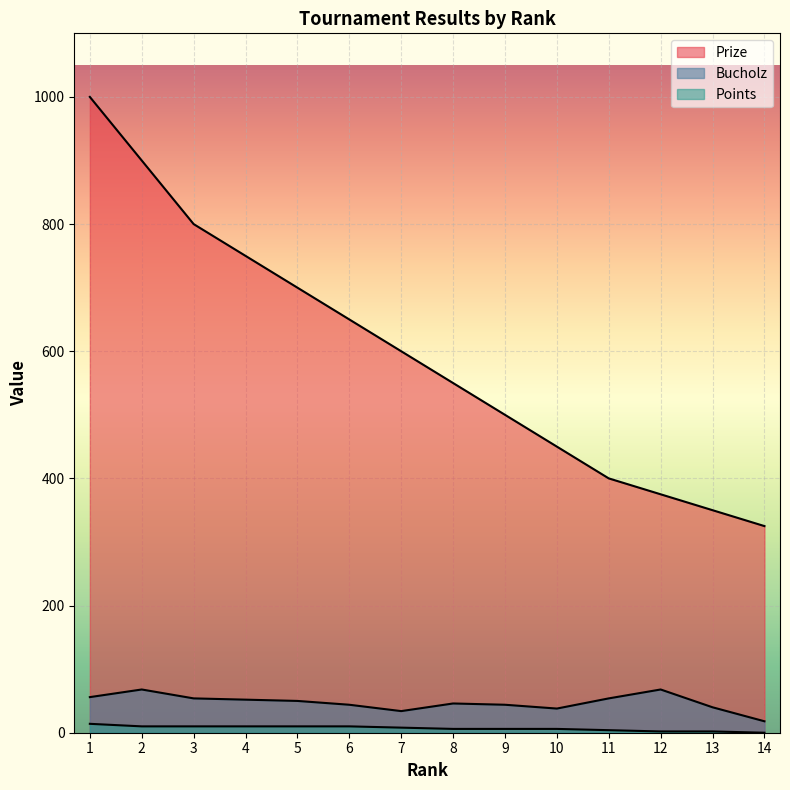

Is the value of Bucholz at 1 greater than the value of Points at 1?

Yes